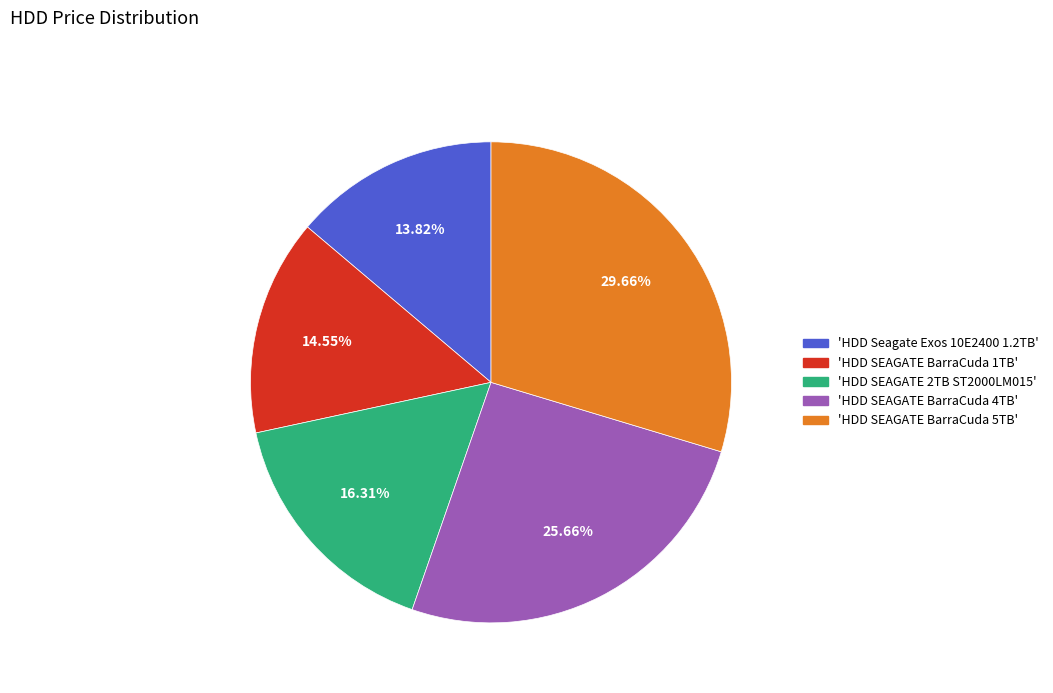

How many segments does this pie chart have?

5